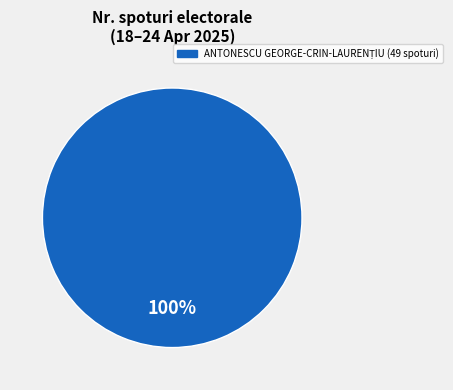

Count the number of slices in the pie.

1